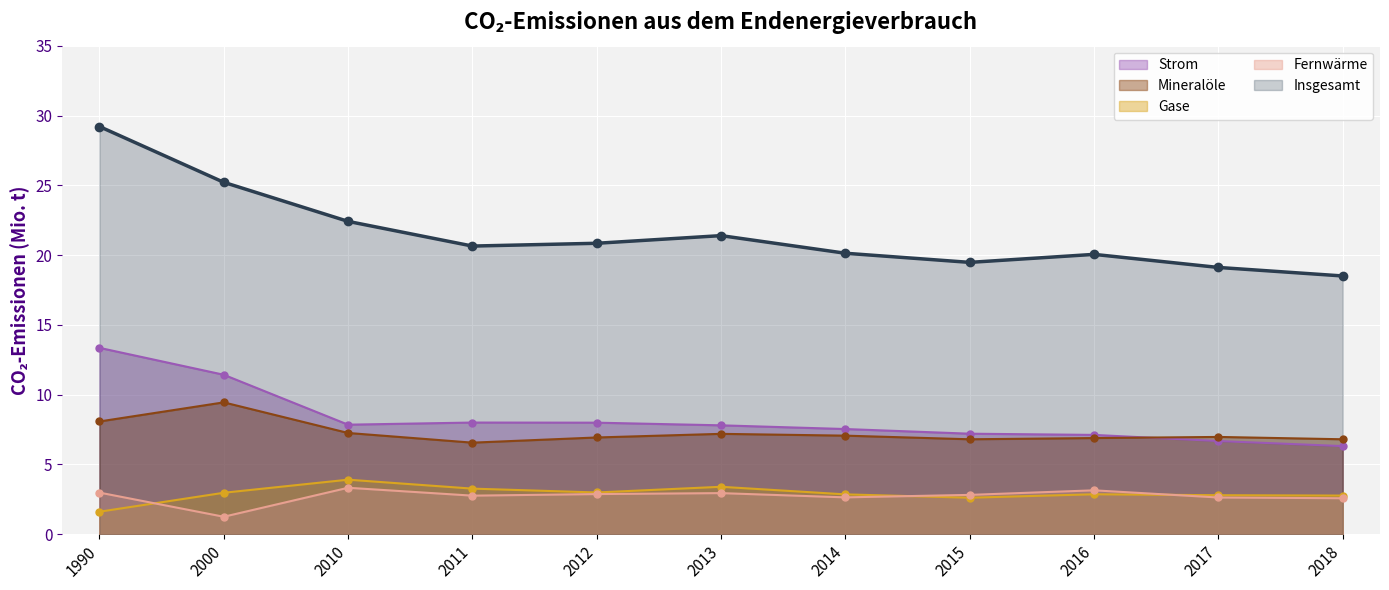

What is the sum of the Strom values at 2016 and 2012?

15.1